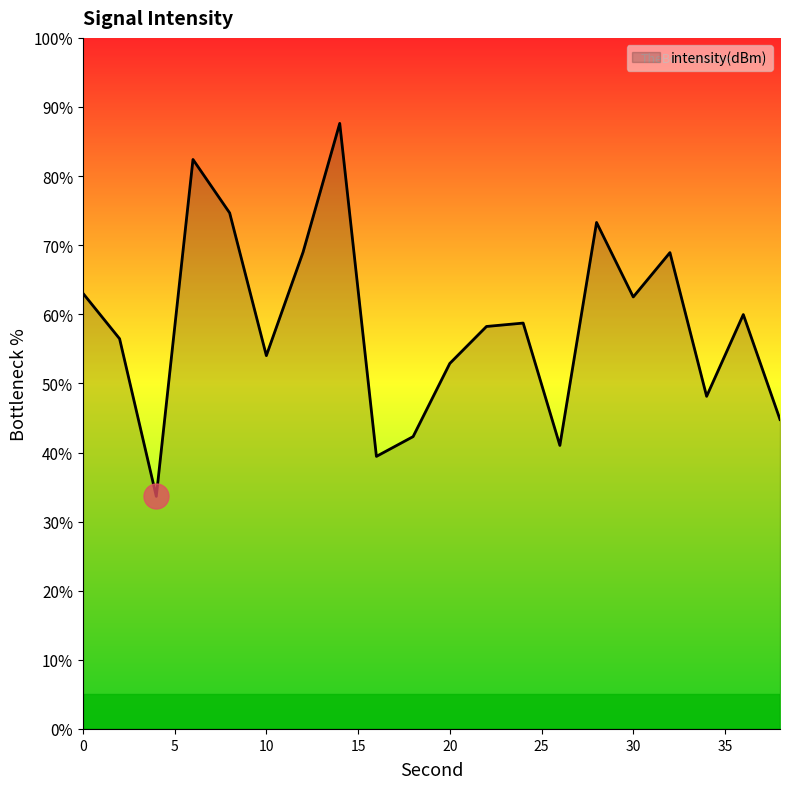

What is the minimum value shown in the chart?

33.7